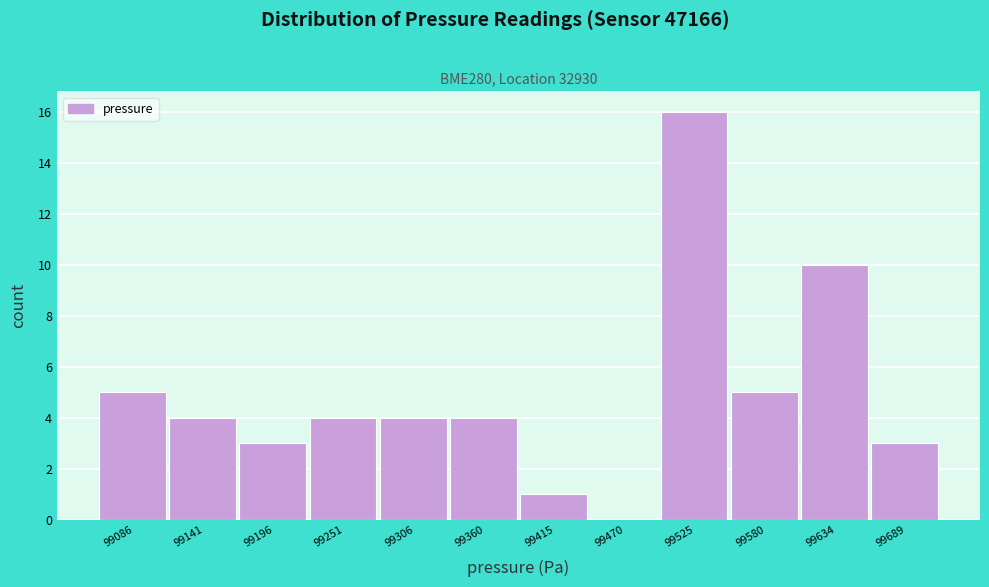

Reading left to right, list every bar in this chart as the range it spans on the x-axis followed by its height. Neither the bar edges nor the heights are printed on the chart, so give them approximately, as read against the axes.

99060 to 99110: 5
99110 to 99170: 4
99170 to 99220: 3
99220 to 99280: 4
99280 to 99330: 4
99330 to 99390: 4
99390 to 99440: 1
99440 to 99500: 0
99500 to 99550: 16
99550 to 99610: 5
99610 to 99660: 10
99660 to 99720: 3